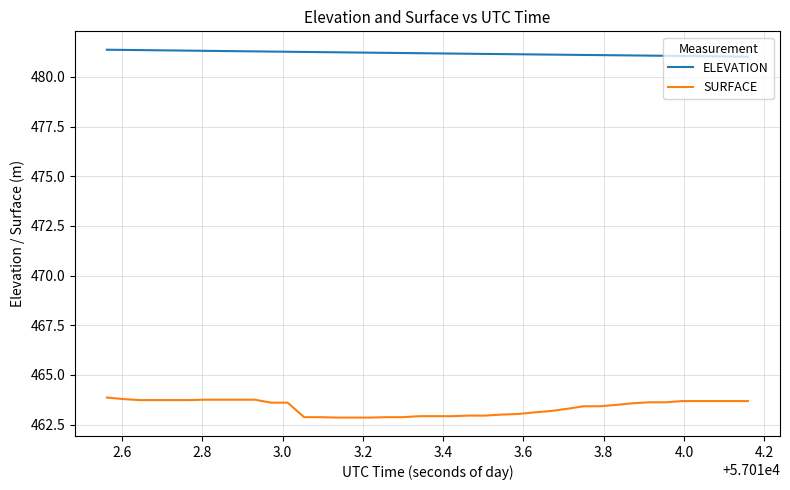

List the series in order of their peak value, lowest first.

SURFACE, ELEVATION